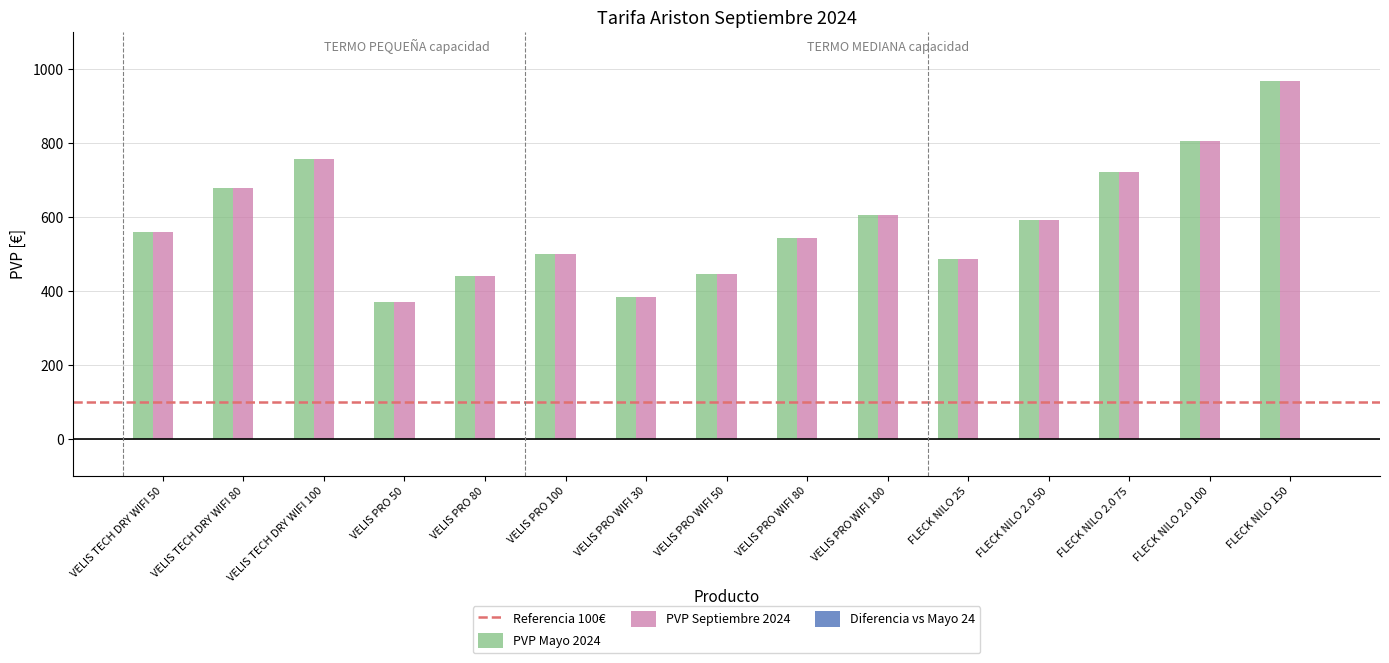

What is the value of the PVP Mayo 2024 bar at the 3rd from the left?

756